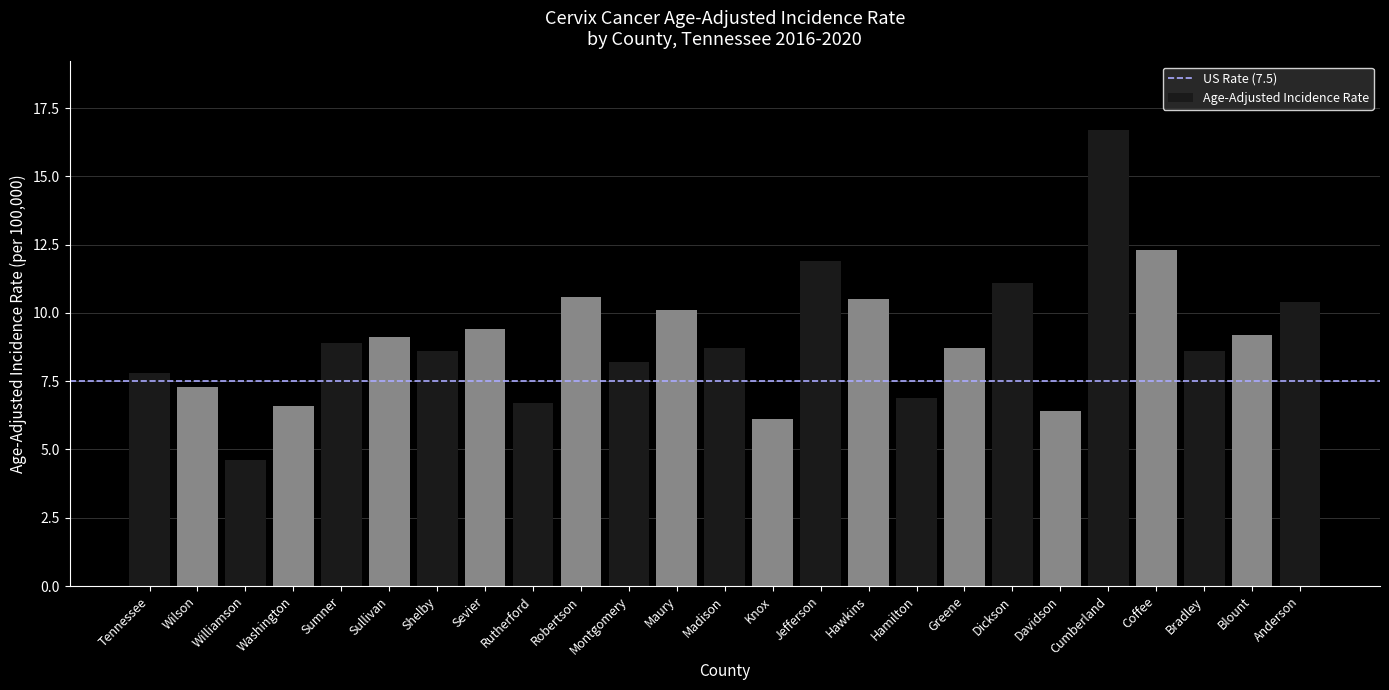

How many bars are there in total?

25